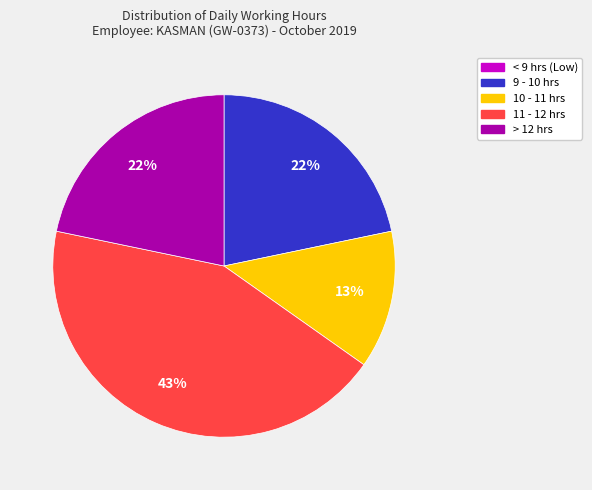

Is there any slice that represents more than half of the pie?

No